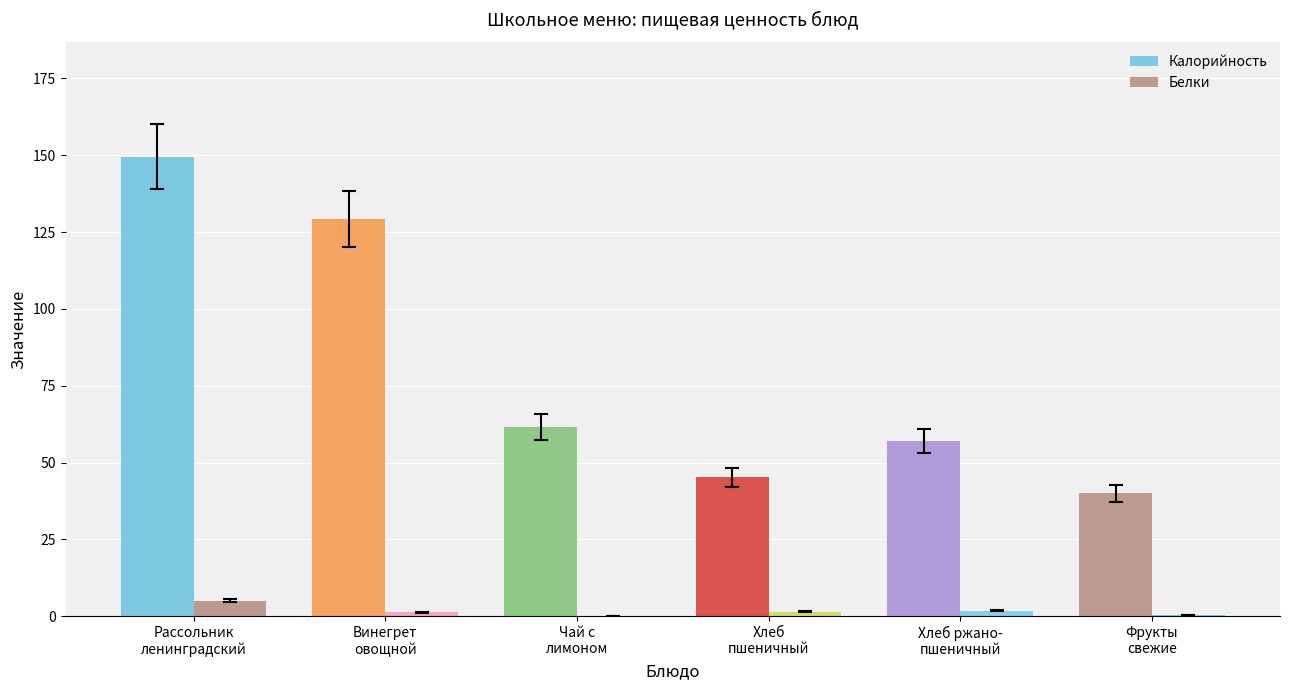

Is the value of Калорийность at Чай с
лимоном greater than the value of Белки at Фрукты
свежие?

Yes